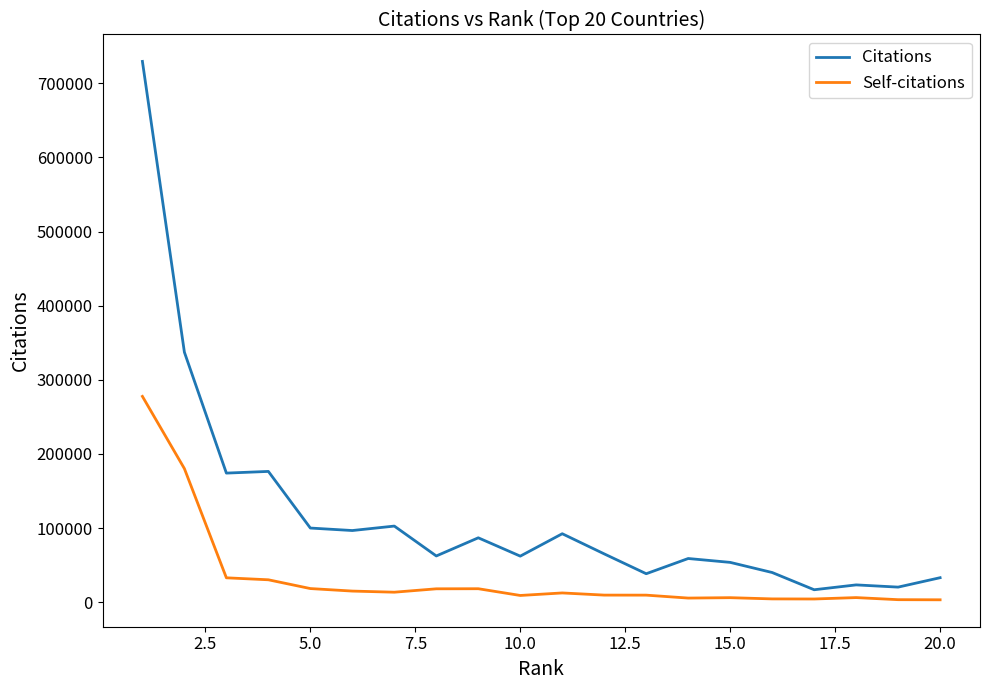

What is the difference between the maximum and minimum values in the Citations series?

712897